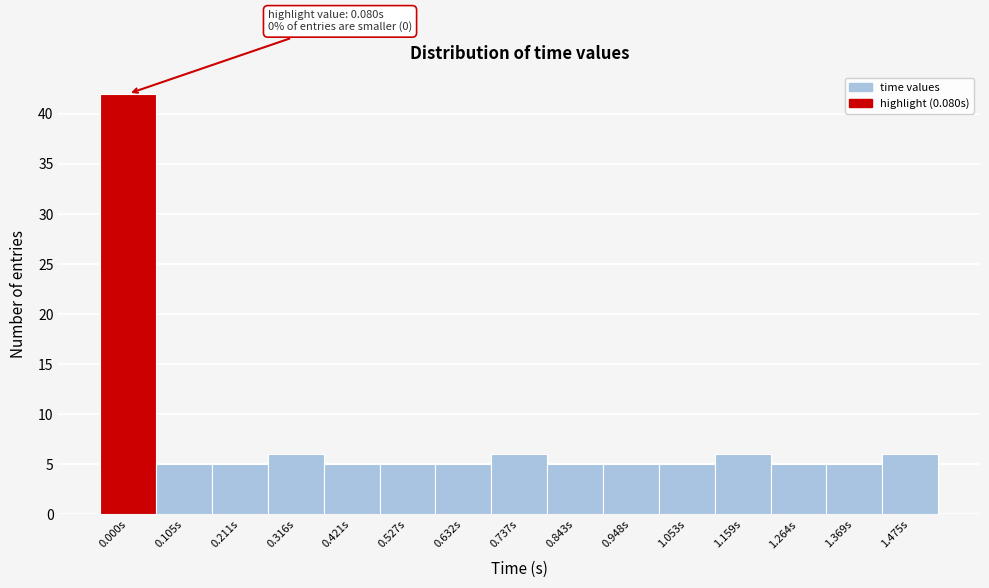

Reading left to right, extract all data points from this chart.

0.000s=42	0.105s=5	0.211s=5	0.316s=6	0.421s=5	0.527s=5	0.632s=5	0.737s=6	0.843s=5	0.948s=5	1.053s=5	1.159s=6	1.264s=5	1.369s=5	1.475s=6